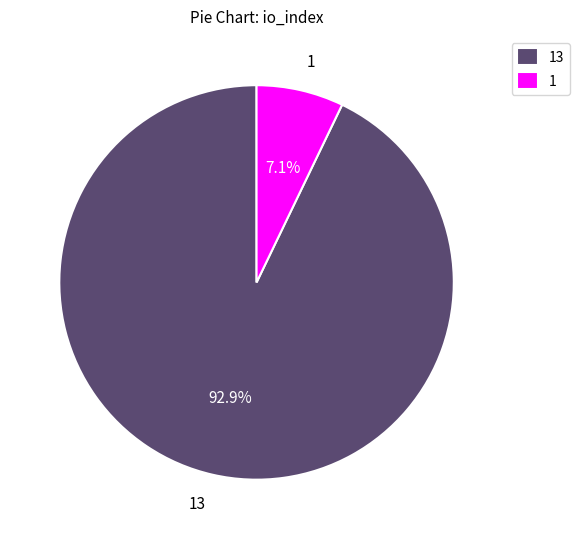

Is the sum of 13 and 1 greater than half?

Yes